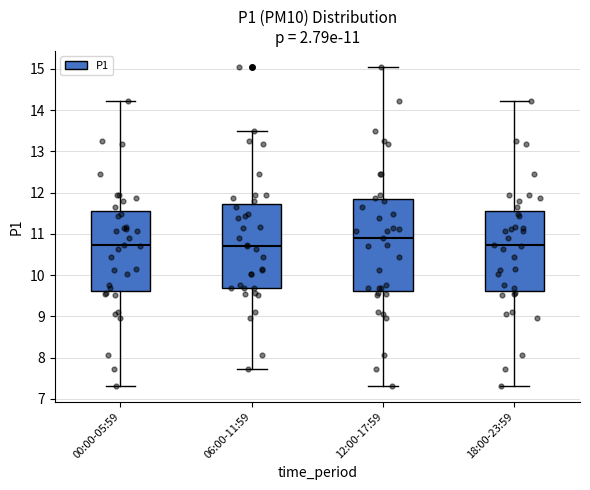

Comparing the boxes themselves (not the whiskers), which one is the tallest?

12:00-17:59